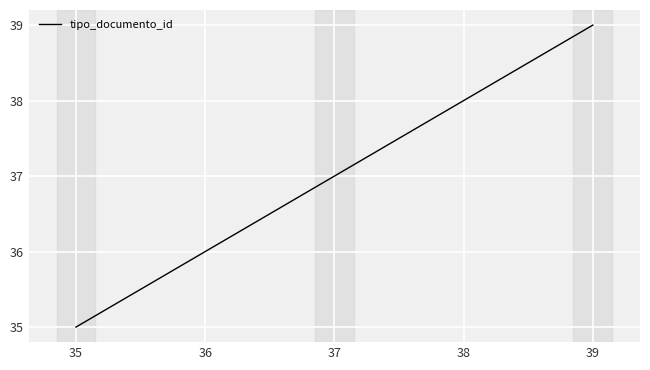

Reading left to right, what are all the values shown in this chart?

35=35	36=36	37=37	38=38	39=39